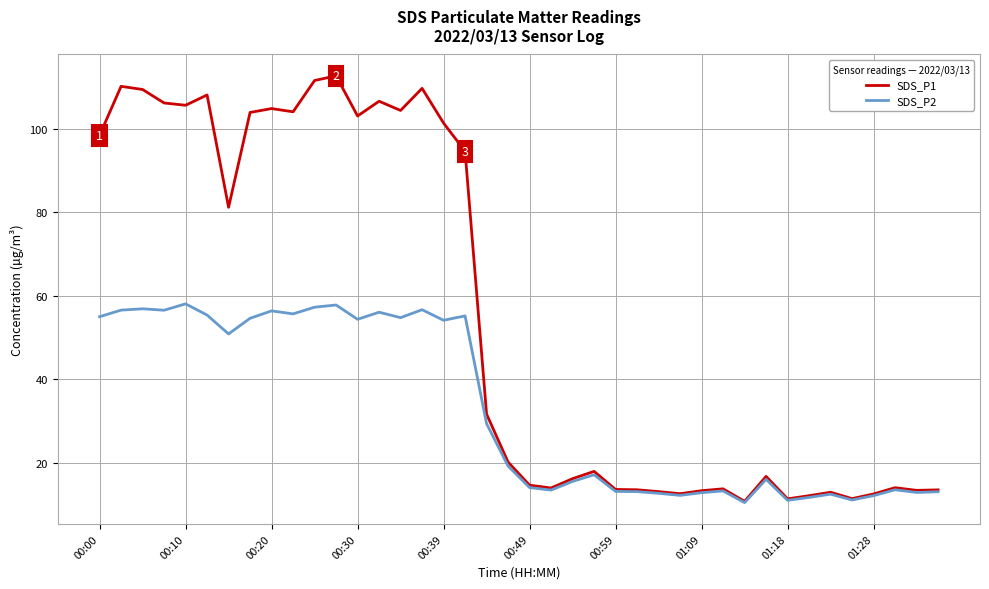

Which series has the largest total across all categories?

SDS_P1